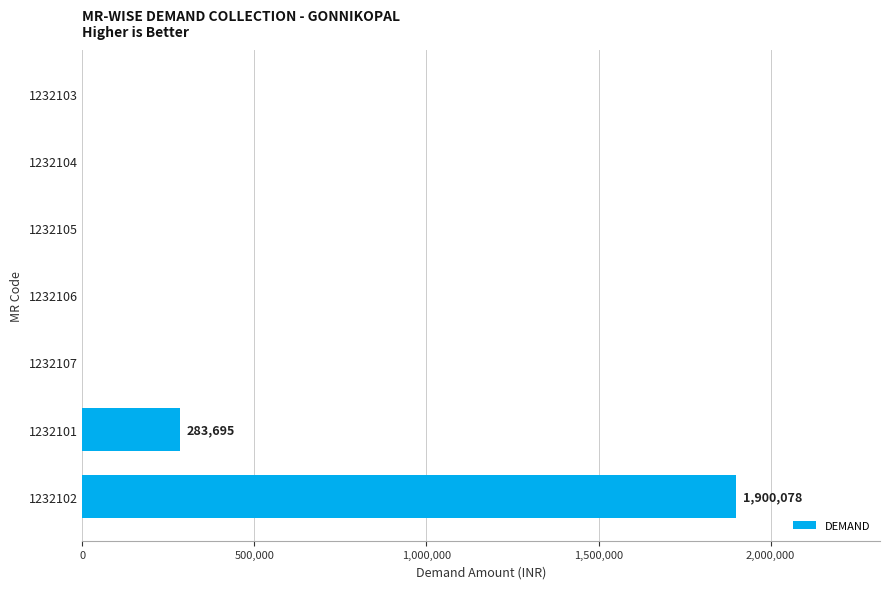

Where is the data nearest to the value 950039?

1232101